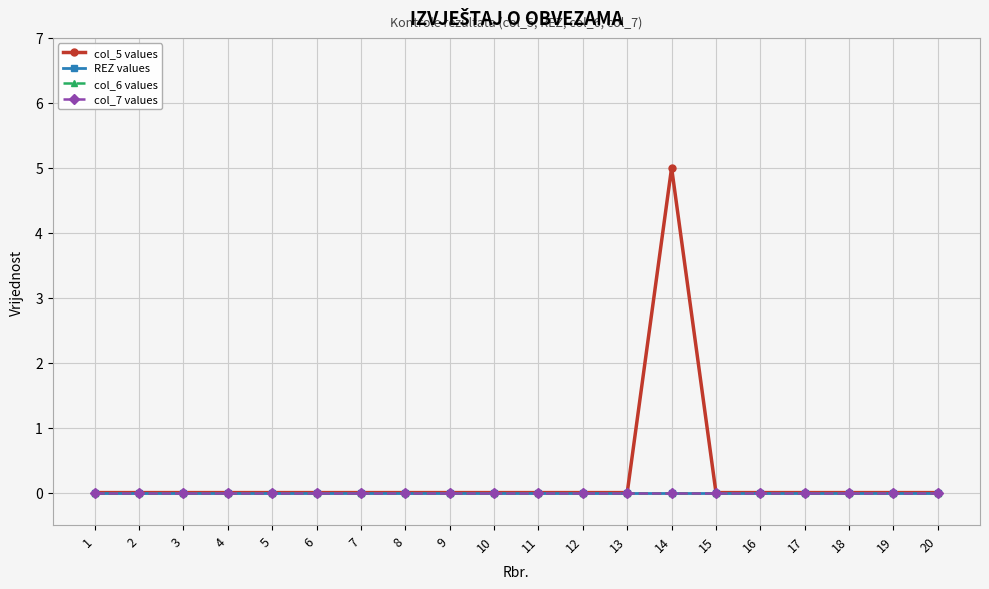

The col_7 values series shows 0 at 18. True or false?

True